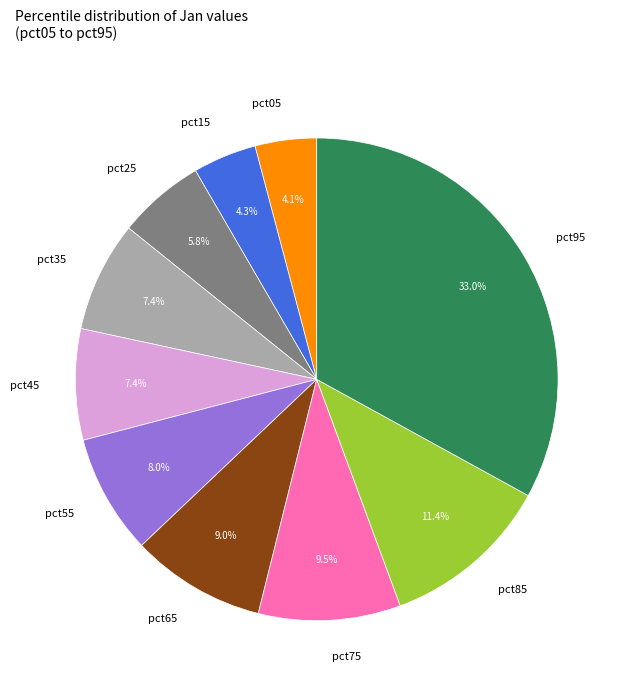

Does pct85 account for over 50% of the chart?

No